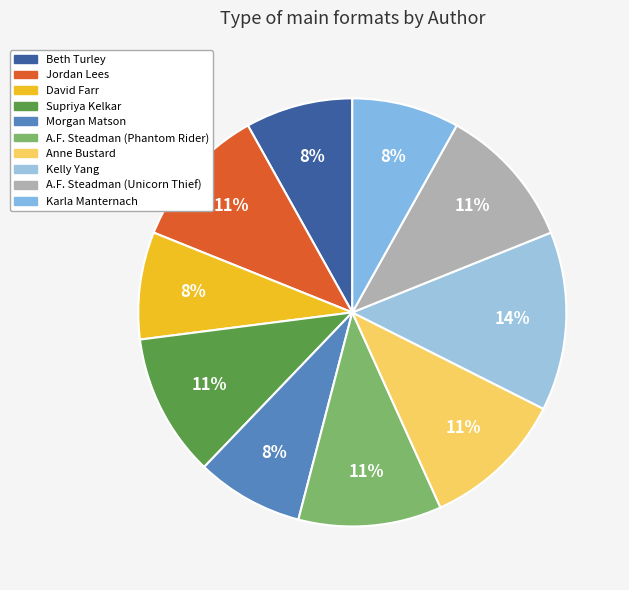

Rank the categories by value from lowest to highest.

Beth Turley, David Farr, Morgan Matson, Karla Manternach, Jordan Lees, Supriya Kelkar, A.F. Steadman, Anne Bustard, A.F. Steadman (Unicorn), Kelly Yang